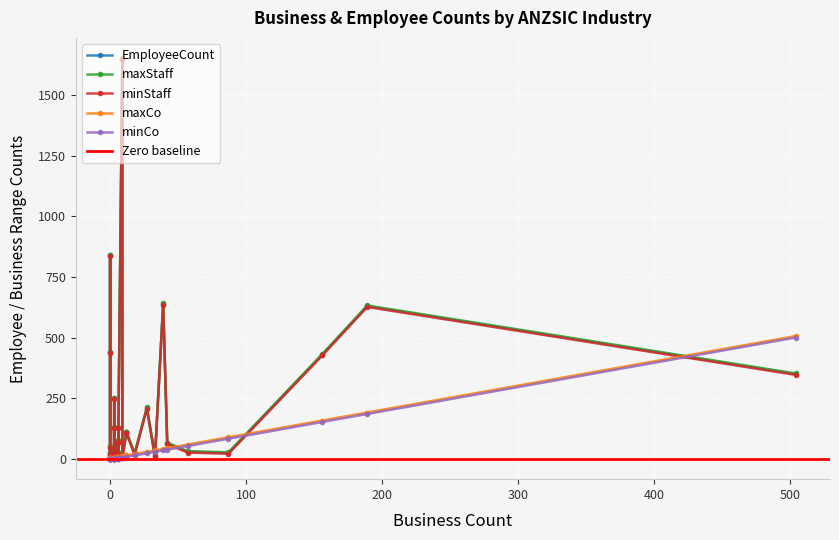

True or false: maxCo and EmployeeCount cross at least once.

True